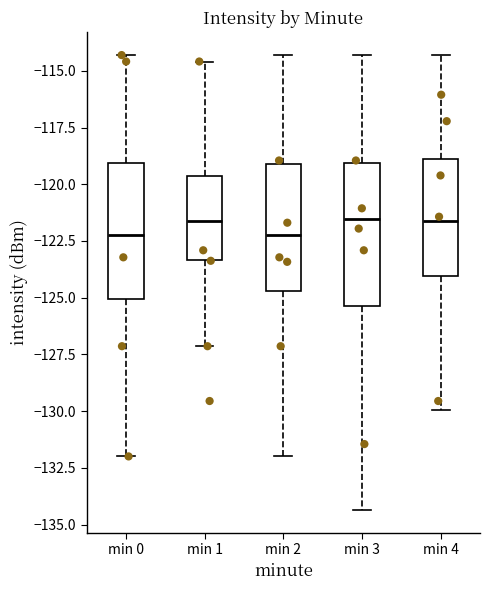

Reading left to right, read every box against the y-axis: the position of its median line, the range the box covers, and the ends of its whiskers. The values are not printed on the chart, so give them approximately, as read against the axis.

min 0: median -122.5, box -125.0 to -119.0, whiskers -132.0 to -114.5
min 1: median -121.5, box -123.5 to -119.5, whiskers -127.0 to -114.5
min 2: median -122.0, box -124.5 to -119.0, whiskers -132.0 to -114.5
min 3: median -121.5, box -125.5 to -119.0, whiskers -134.5 to -114.5
min 4: median -121.5, box -124.0 to -119.0, whiskers -130.0 to -114.5